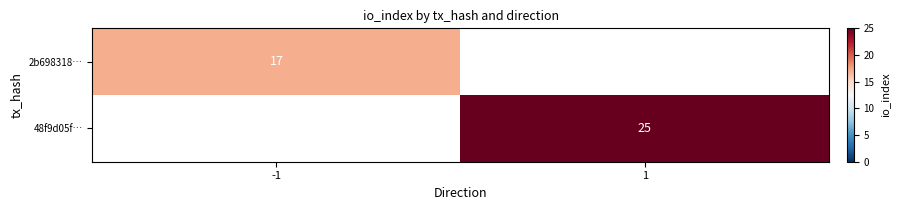

Which category has the highest value across all series?

1